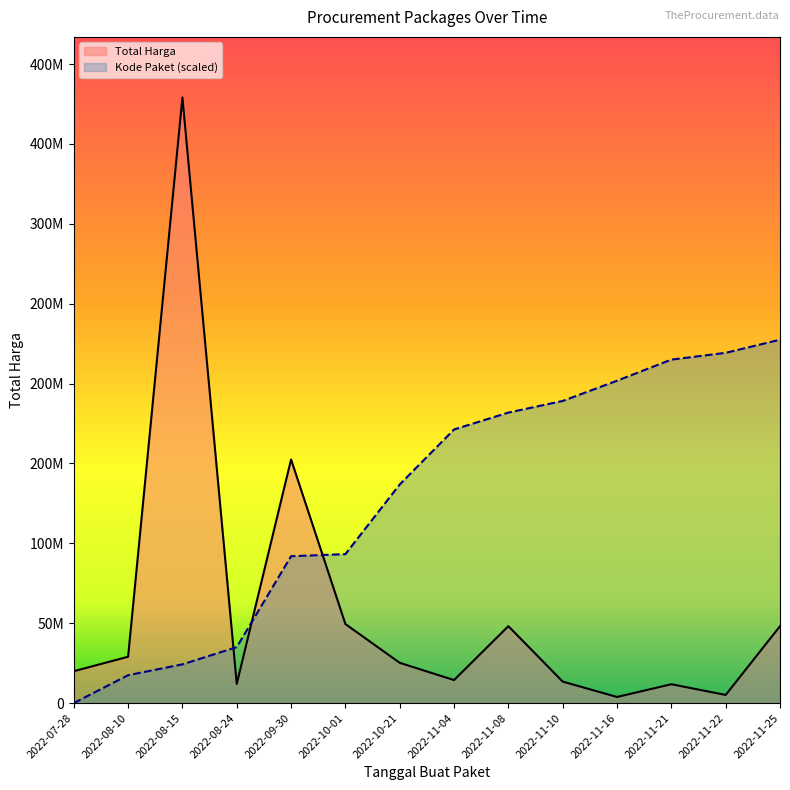

Where does the Total Harga series first go above 25200000?

2022-08-10